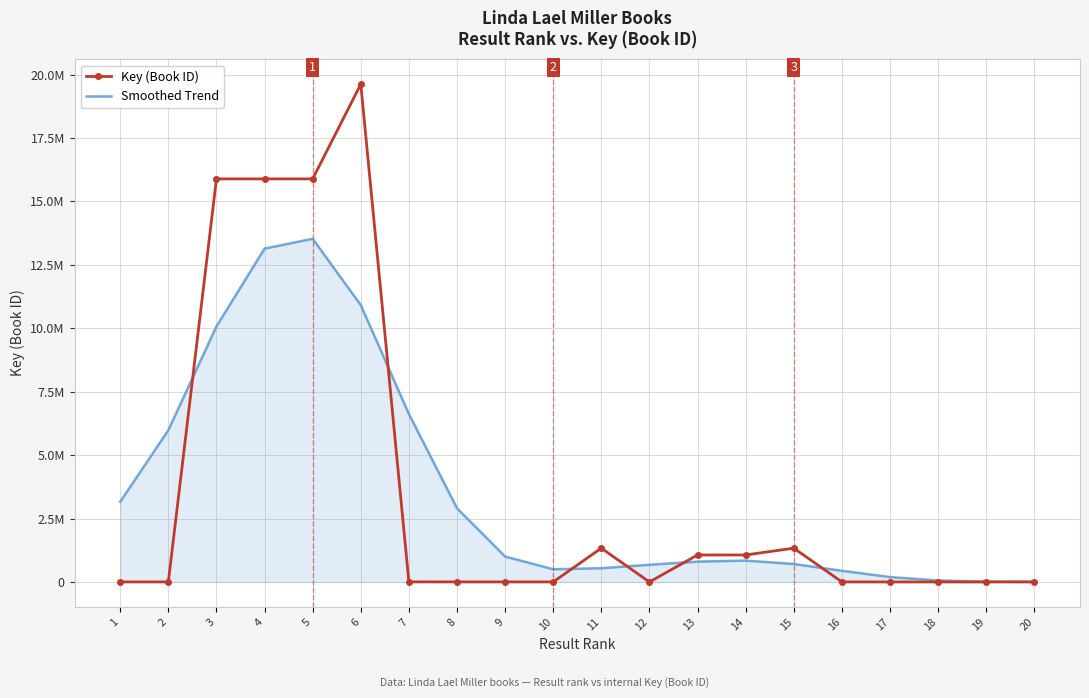

After their last crossing, which series has the higher values: Key (Book ID) or Smoothed Trend?

Smoothed Trend